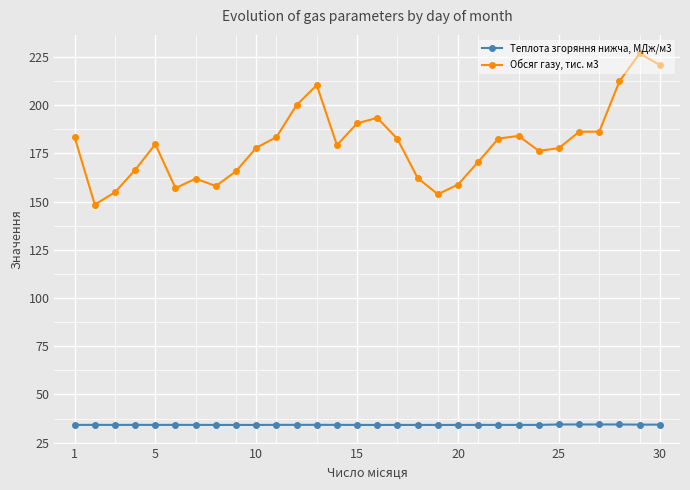

What is the value of the Теплота згоряння нижча, МДж/м3 point at the 19th from the left?

34.2